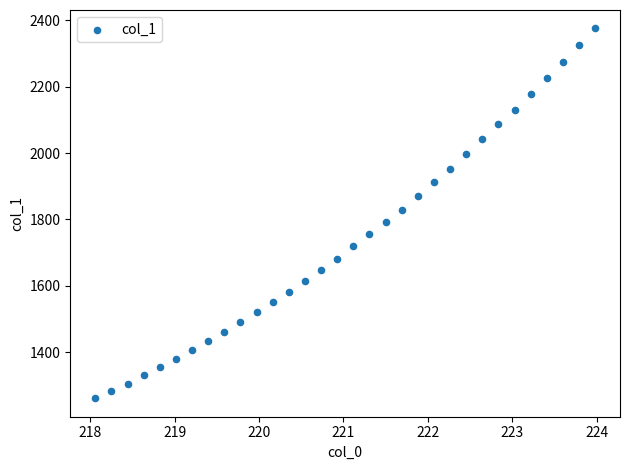

What is the range of Y values (max minus min)?

1114.8